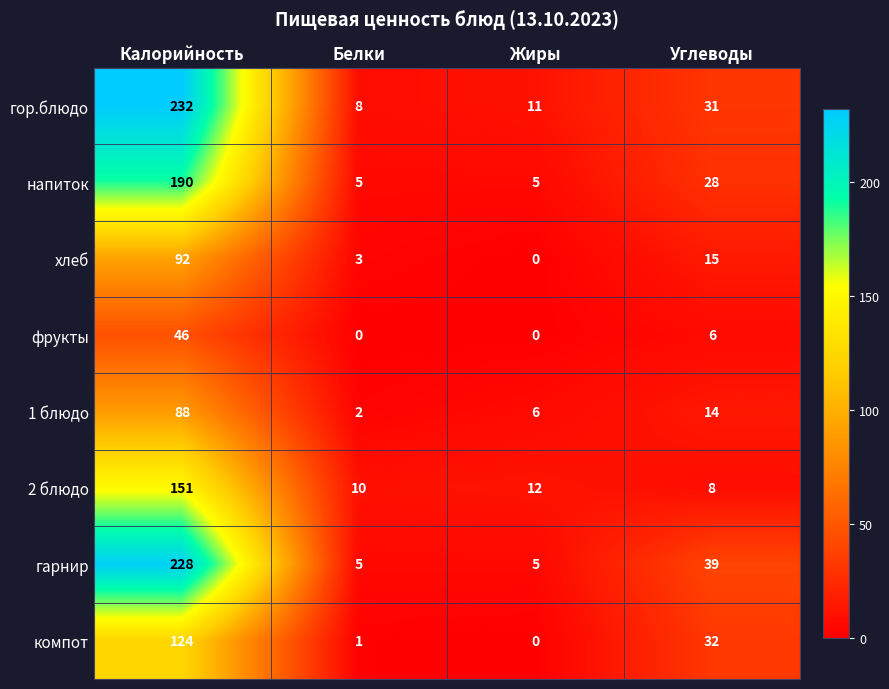

The 1 блюдо series shows 2 at Жиры. True or false?

False